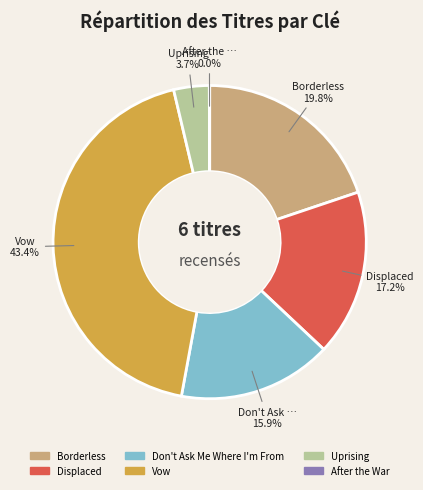

What is the largest slice in the pie chart?

Vow